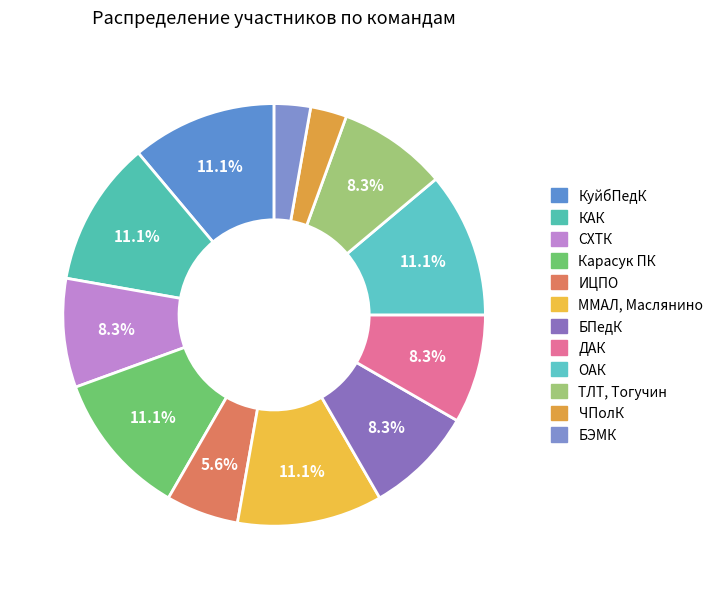

What is the change in value from ИЦПО to БПедК?

+1